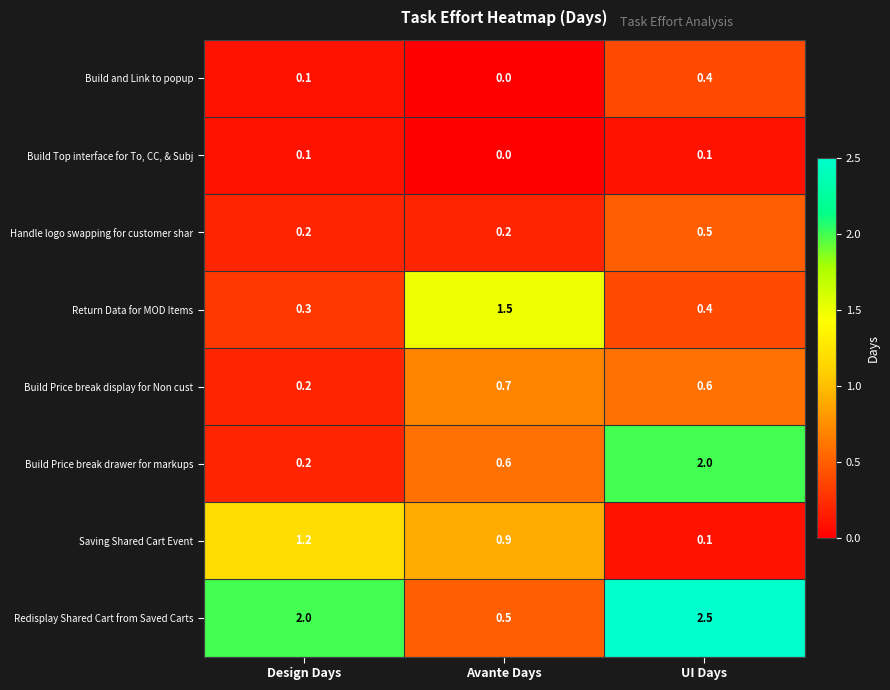

At which category does the chart reach its peak across all series?

UI Days